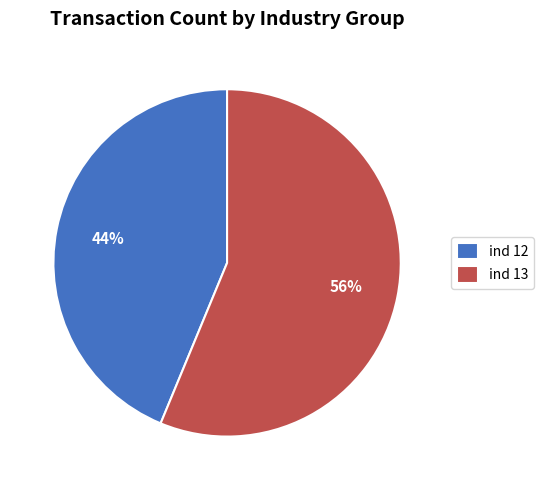

Does any single category account for the majority?

Yes